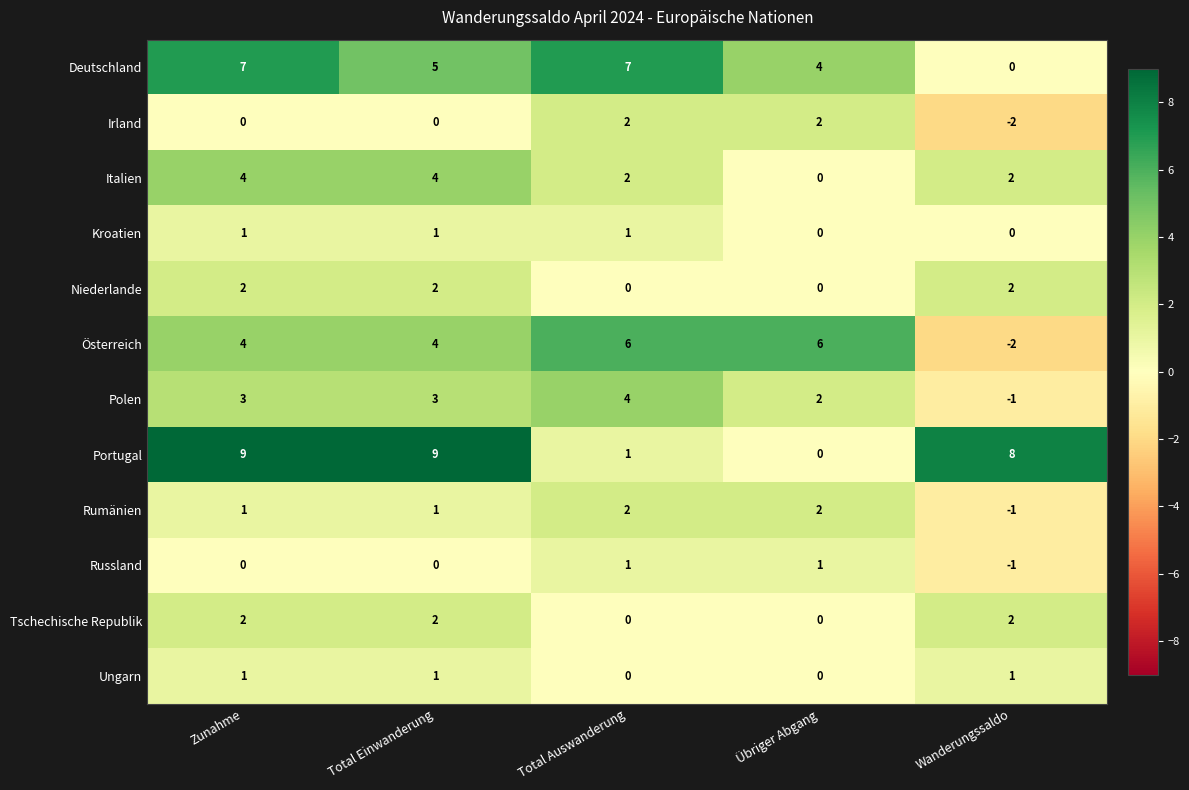

Is it true that Kroatien equals 1 at Total Auswanderung?

True